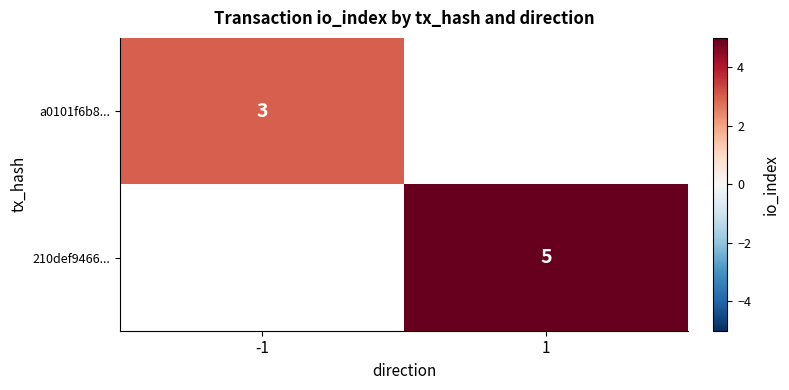

The value of a0101f6b8... at -1 is 1. True or false?

False